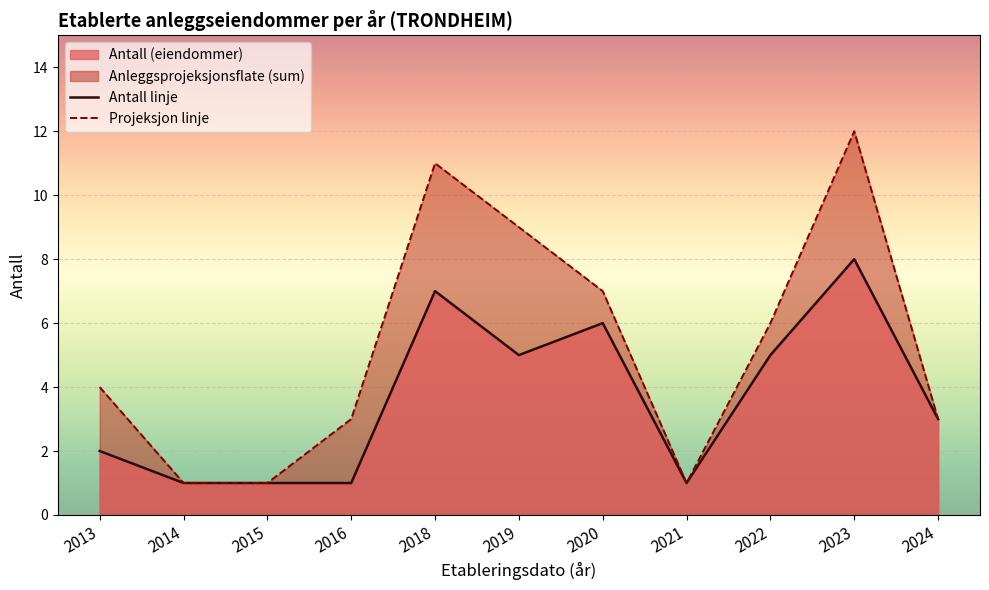

The Anleggsprojeksjonsflate series shows 1 at 12. True or false?

False